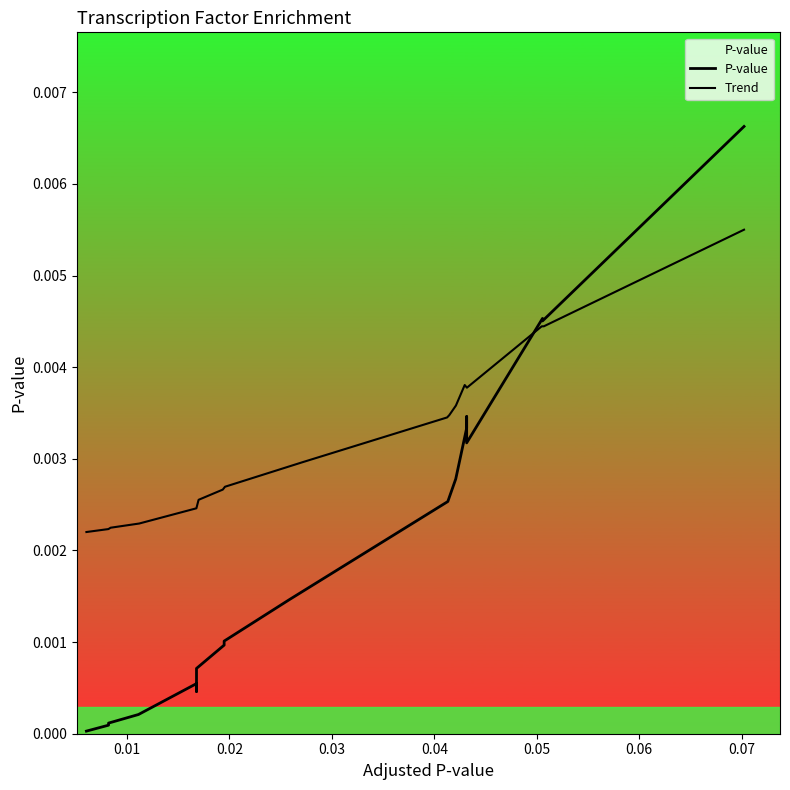

What is the label of the 20th point from the right?

0.00603240032797126